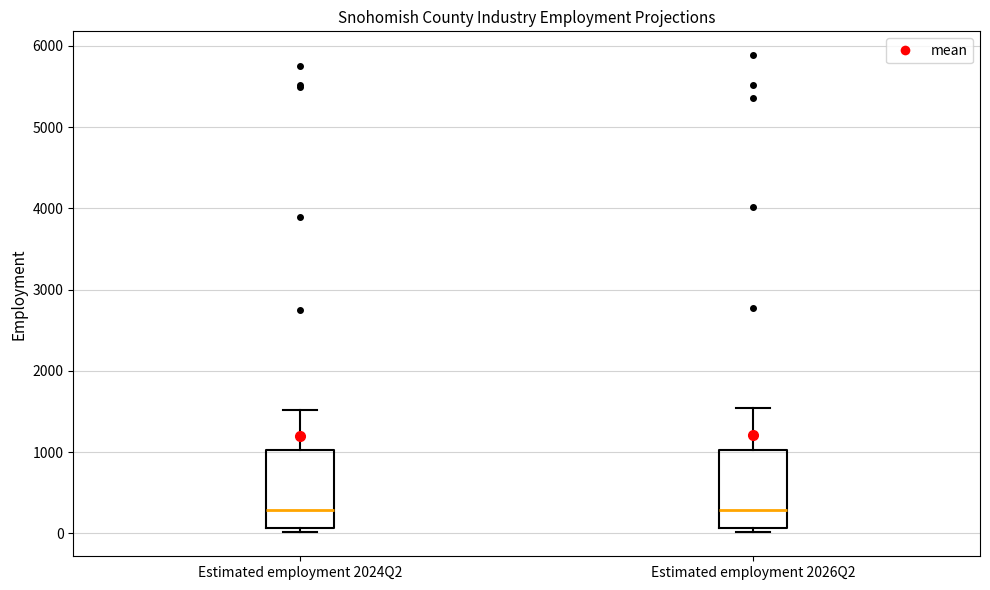

Reading left to right, read every box against the y-axis: the position of its median line, the range the box covers, and the ends of its whiskers. The values are not printed on the chart, so give them approximately, as read against the axis.

Estimated employment 2024Q2: median 300, box 100 to 1000, whiskers 0 to 1500
Estimated employment 2026Q2: median 300, box 100 to 1000, whiskers 0 to 1500